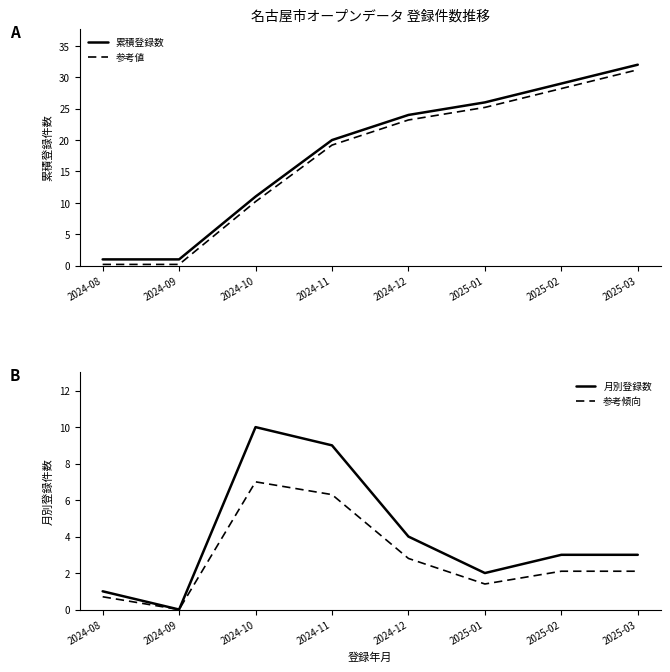

True or false: 累積登録数 and 参考値 intersect in this chart.

False